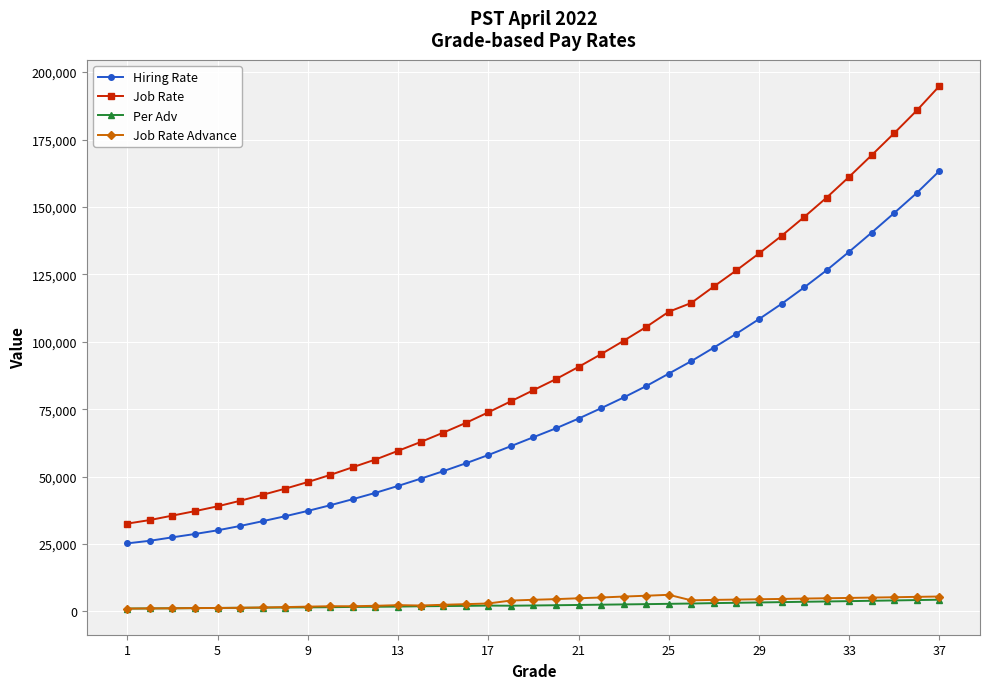

Which series has the largest total across all categories?

Job Rate